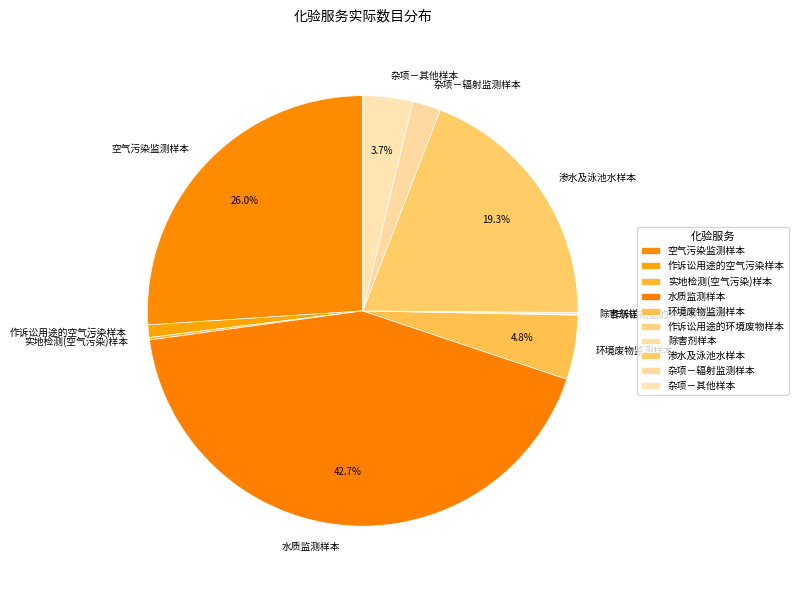

Which category has the biggest portion of the pie?

水质监测样本